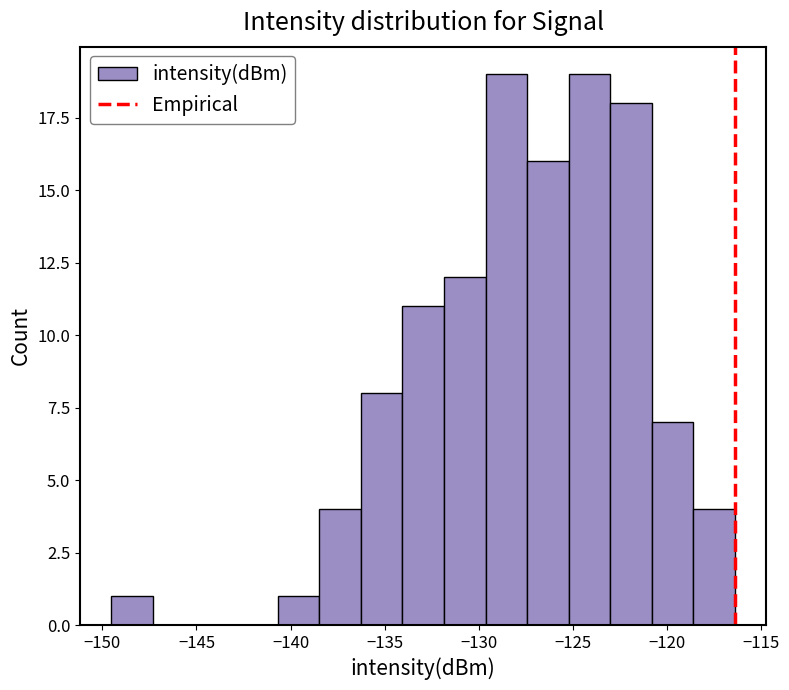

How tall is the bar that spans -140.5 to -138.5 on the x-axis? Neither the bar edges nor the heights are printed on the chart, so give them approximately, as read against the axes.

1